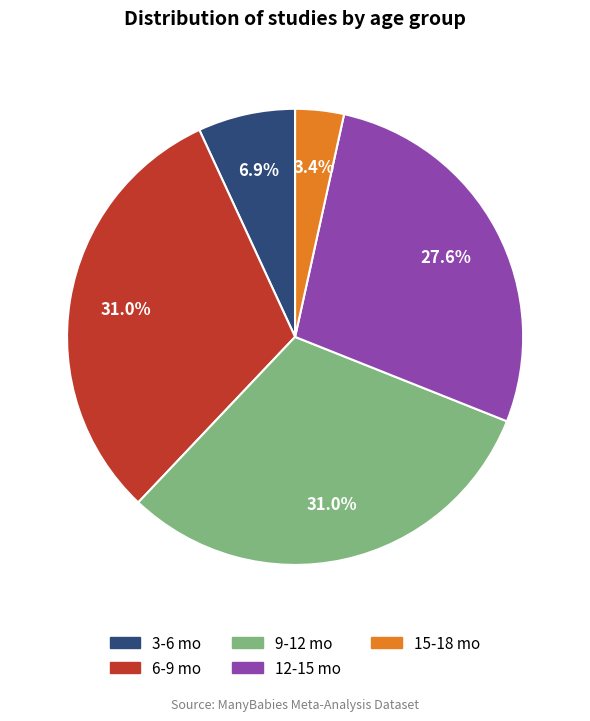

What is the ratio of the value at 15-18 mo to the value at 6-9 mo?

0.1